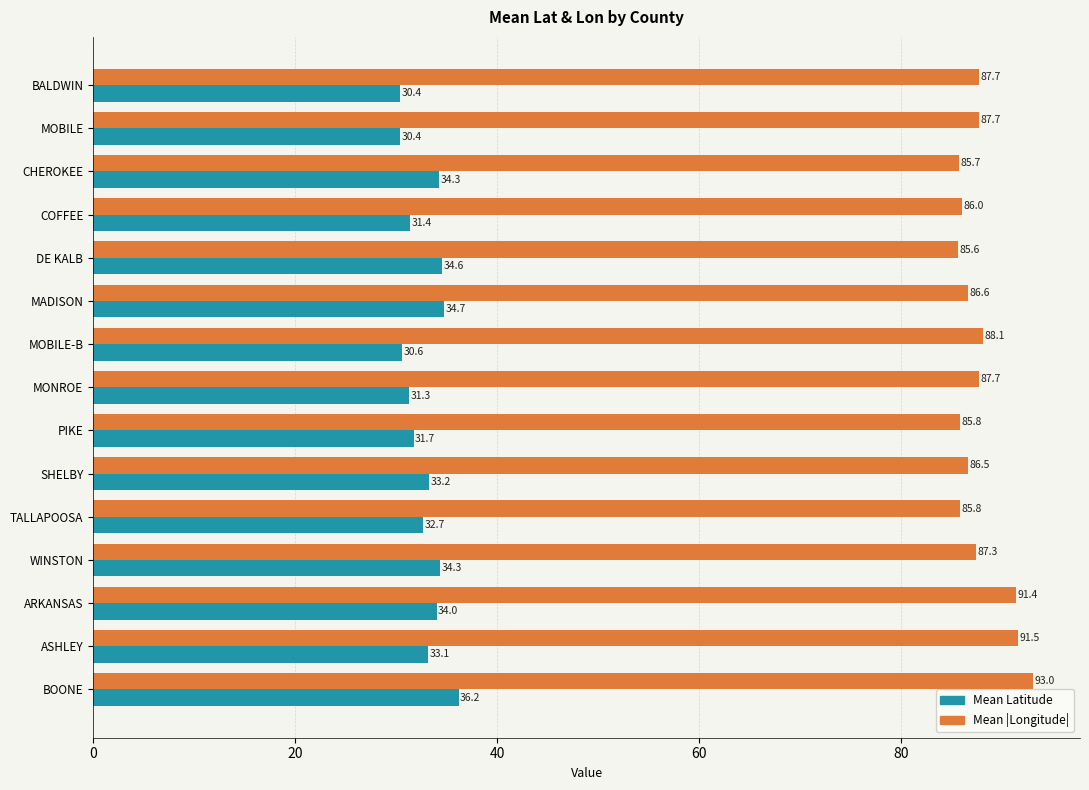

Which series has the largest total across all categories?

Mean |Longitude|